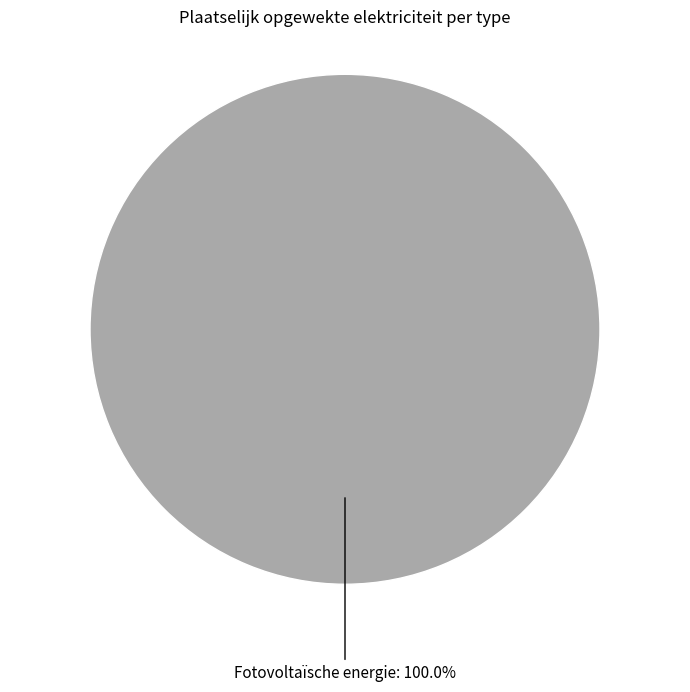

Rank the categories by value from highest to lowest.

Fotovoltaïsche energie